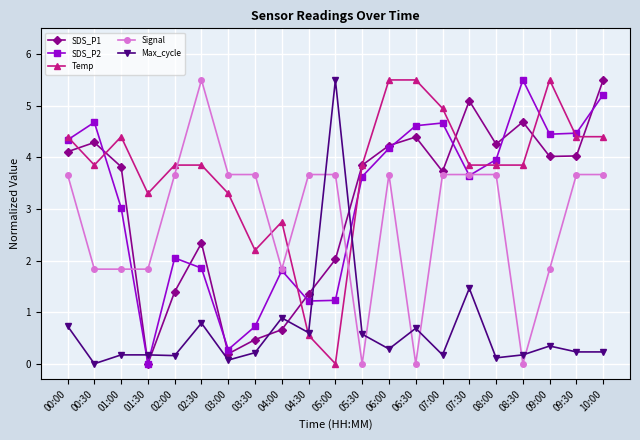

What is the label of the 11th point from the left?

05:00